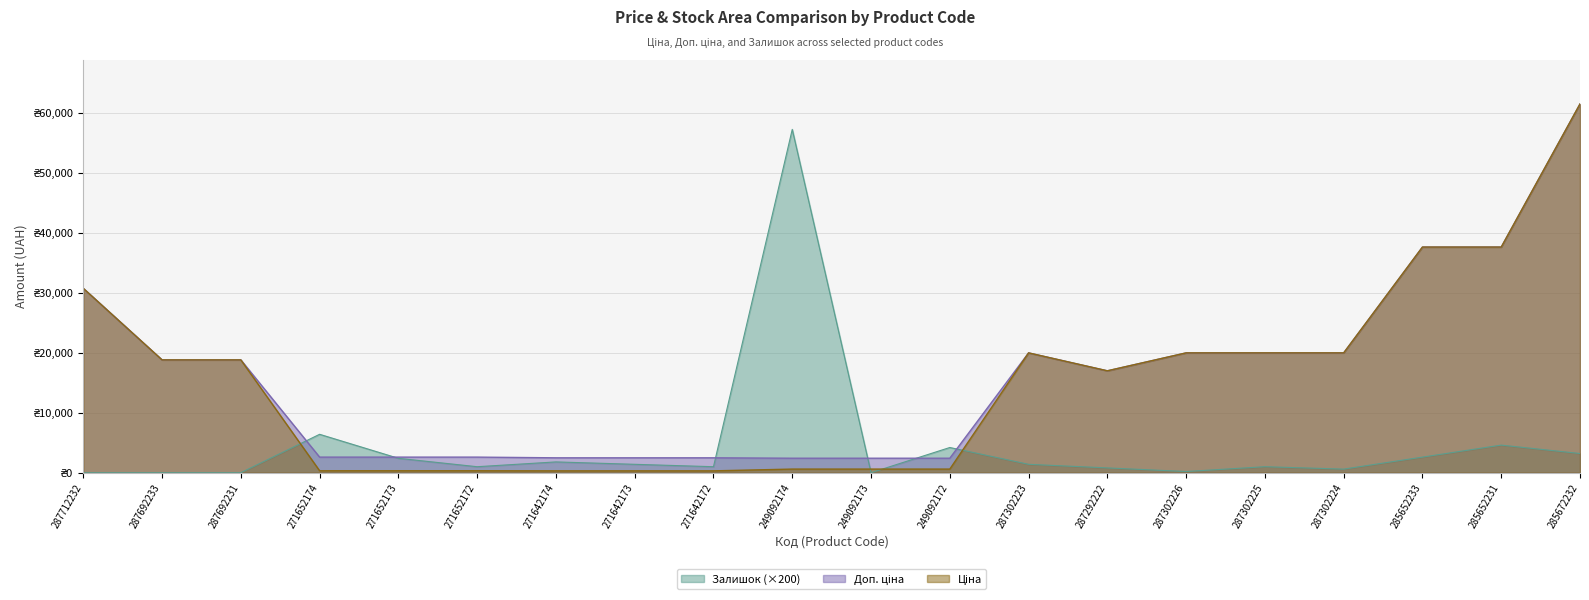

Which series has the largest range (max minus min)?

Ціна